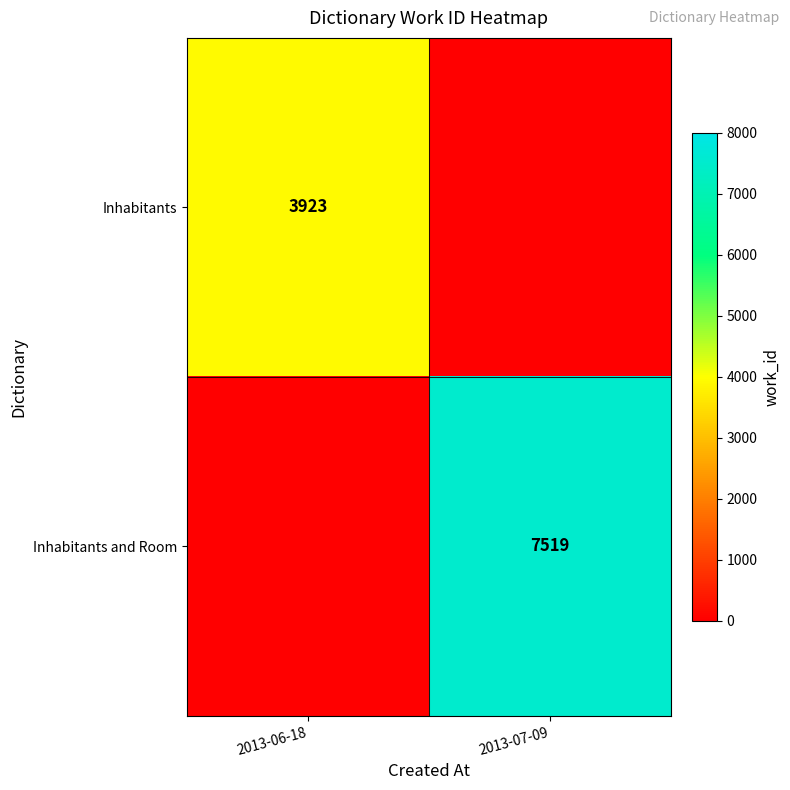

The value of Inhabitants at 2013-06-18 is 1086. True or false?

False